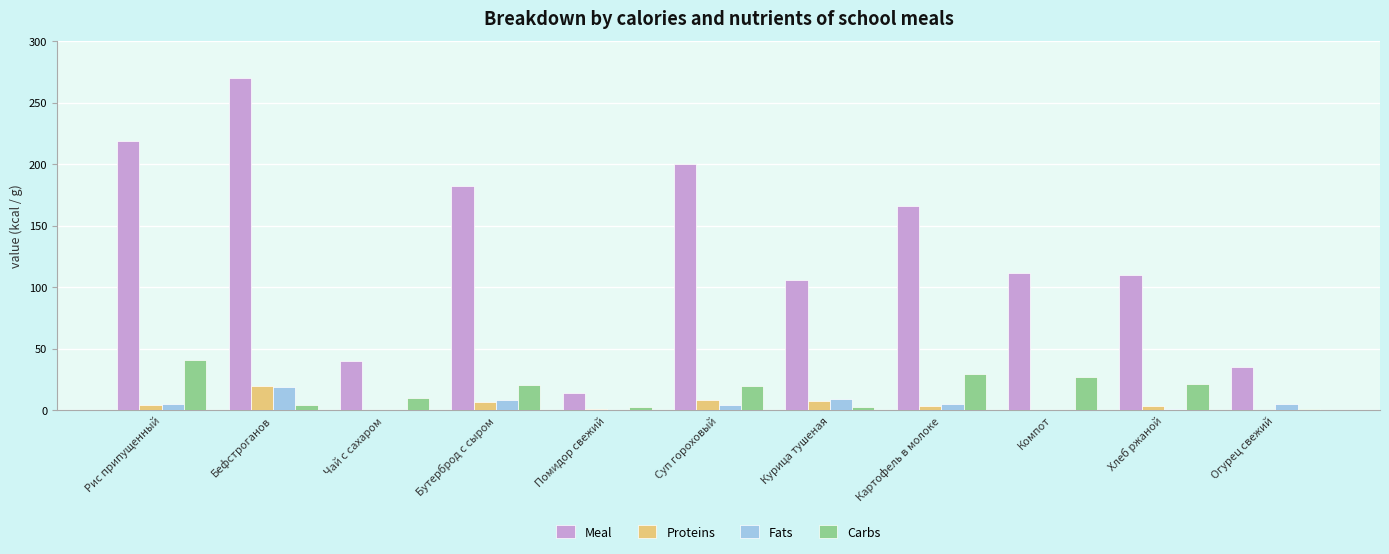

How many data points does each series have?

11